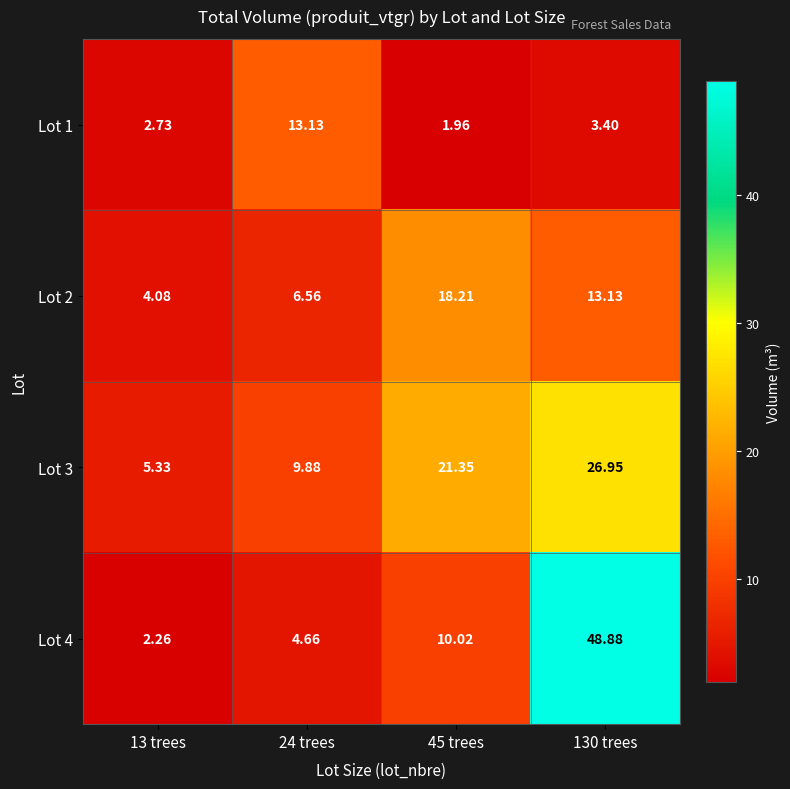

Rank the series by their maximum value, from highest to lowest.

Lot 4, Lot 3, Lot 2, Lot 1